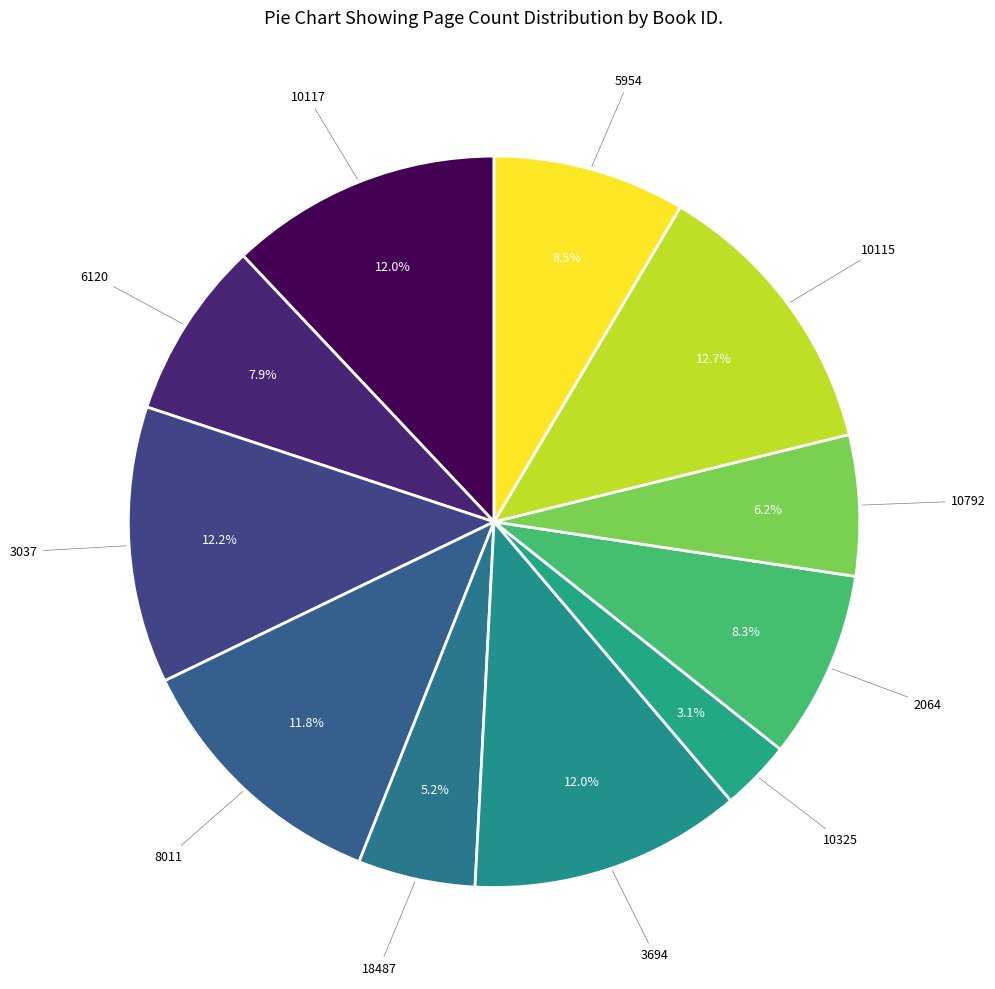

How many slices are in this pie chart?

11